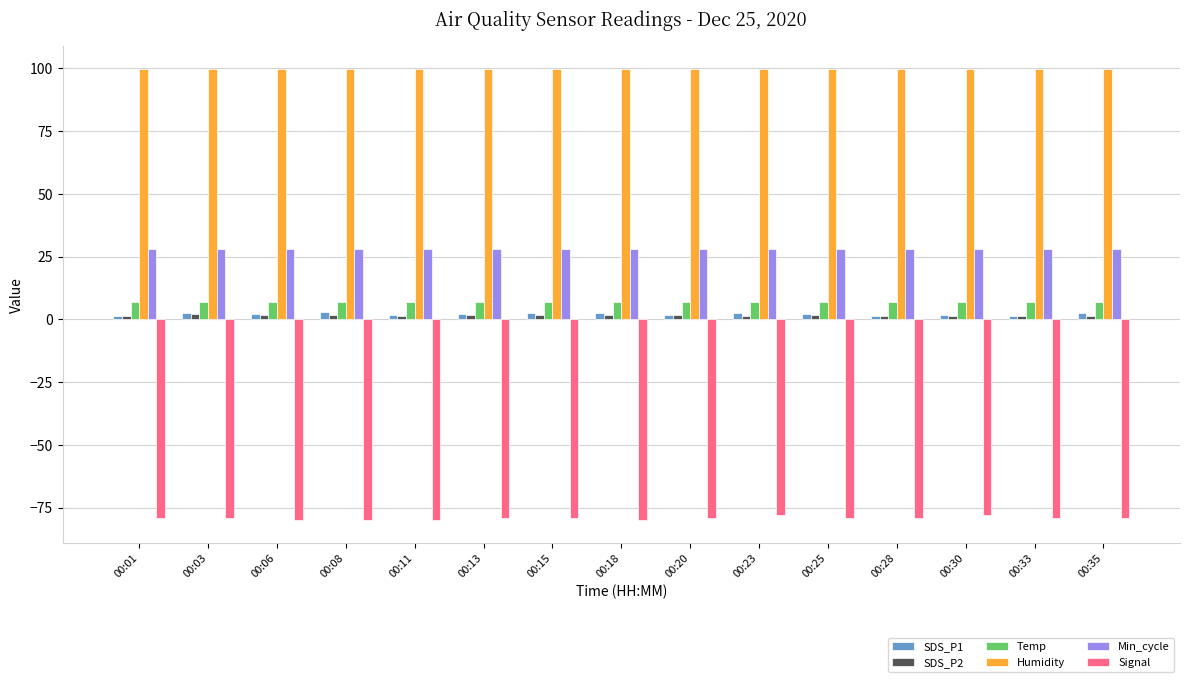

The Min_cycle series shows 11.8 at 00:30. True or false?

False